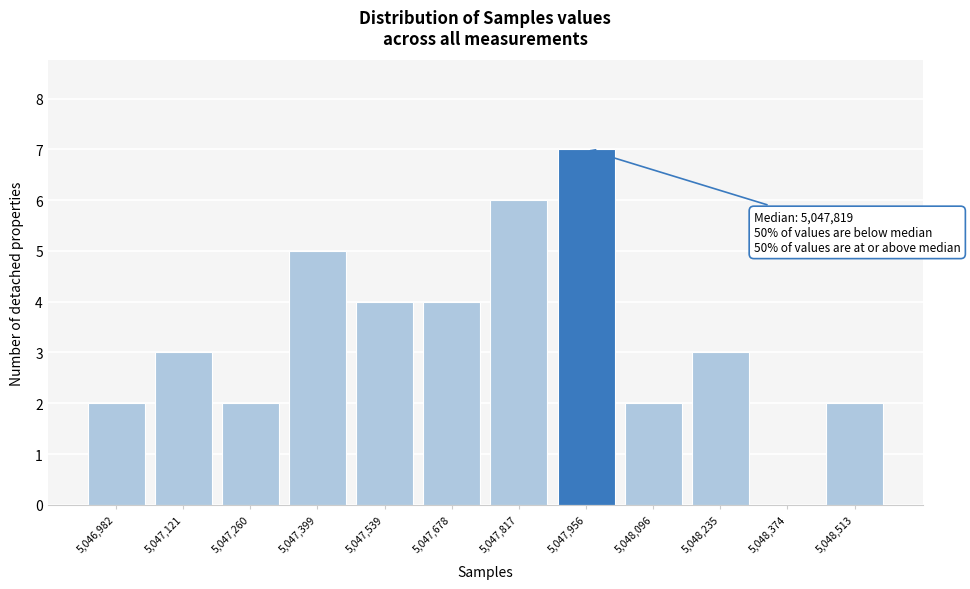

Reading left to right, list all the values displayed in this chart.

5,046,982=2	5,047,121=3	5,047,260=2	5,047,399=5	5,047,539=4	5,047,678=4	5,047,817=6	5,047,956=7	5,048,096=2	5,048,235=3	5,048,374=0	5,048,513=2